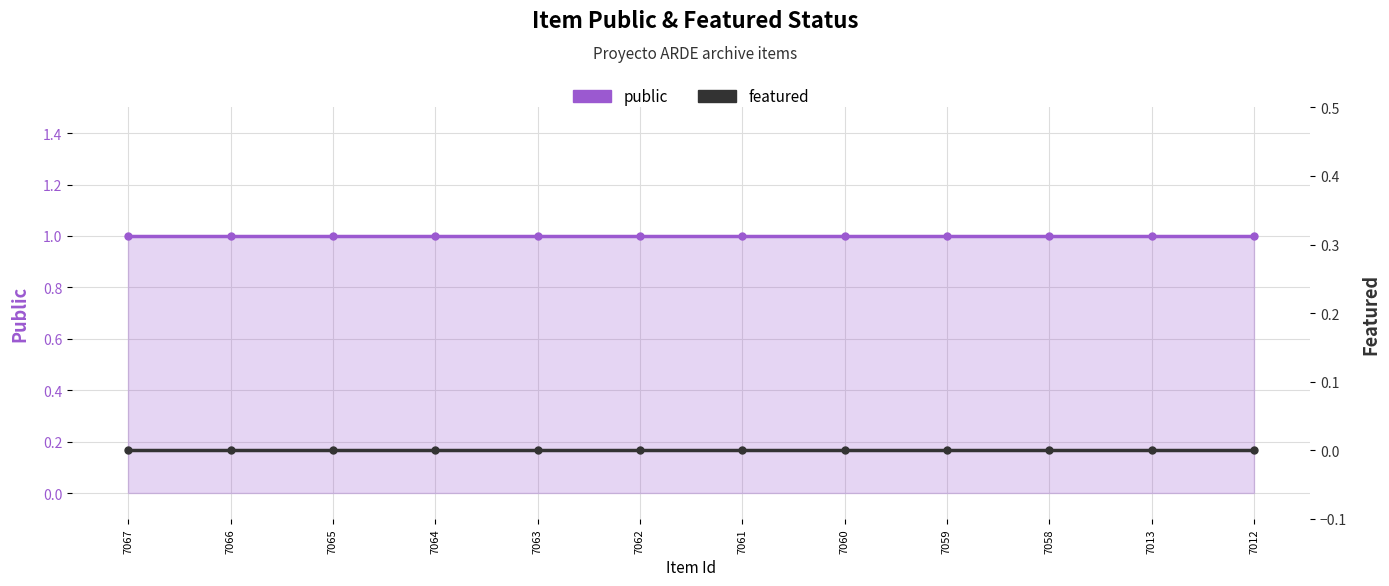

True or false: public and featured cross at least once.

False